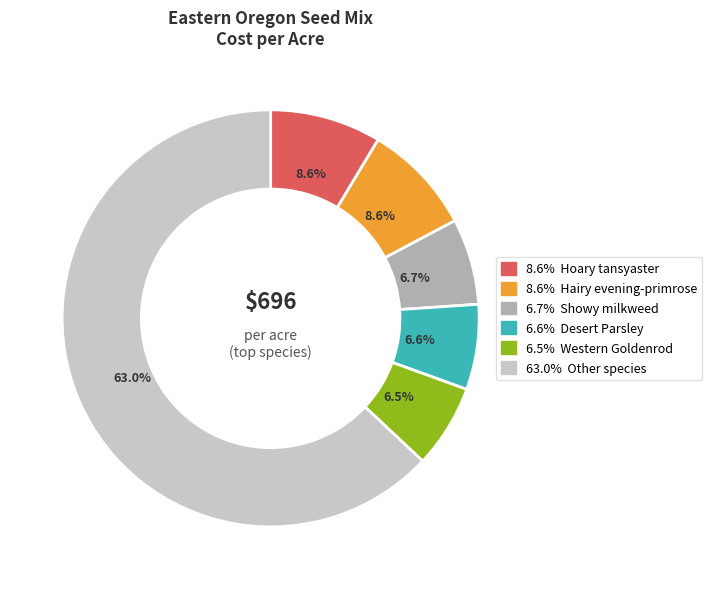

Does any single category account for the majority?

Yes